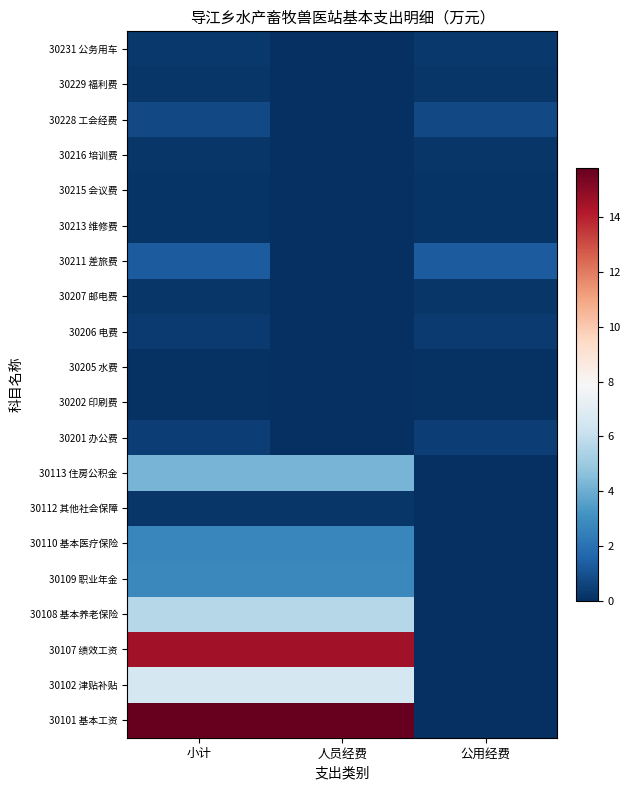

At how many categories does at least one series exceed 14?

2